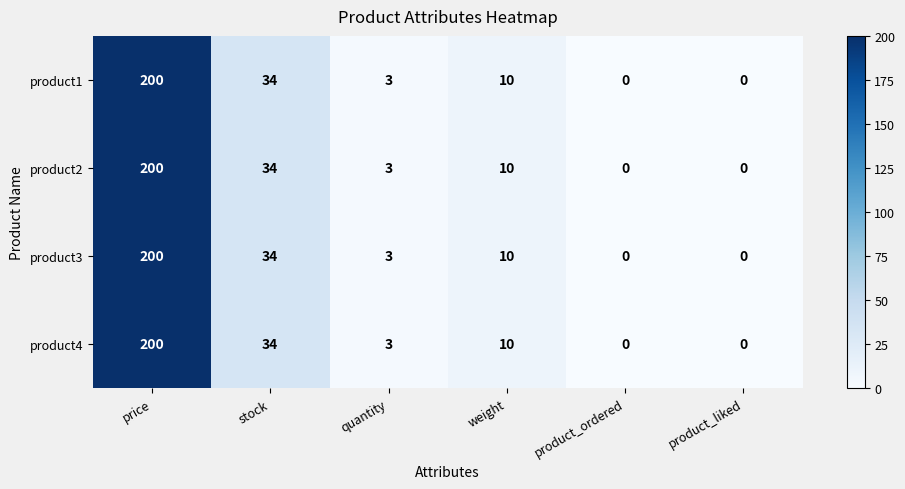

Reading left to right, what are all the values shown in this chart?

product1: 200	34	3	10	0	0
product2: 200	34	3	10	0	0
product3: 200	34	3	10	0	0
product4: 200	34	3	10	0	0